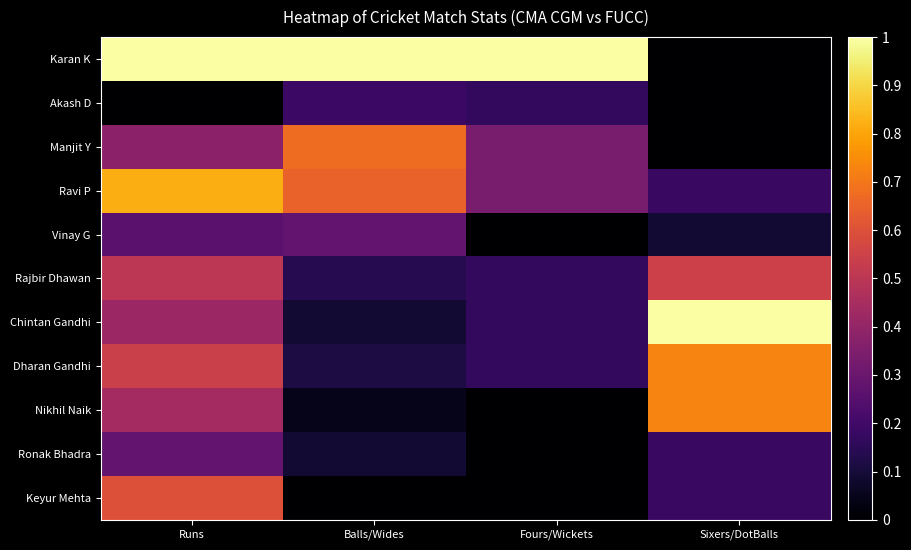

Which label corresponds to the smallest value in the chart?

Sixers/DotBalls